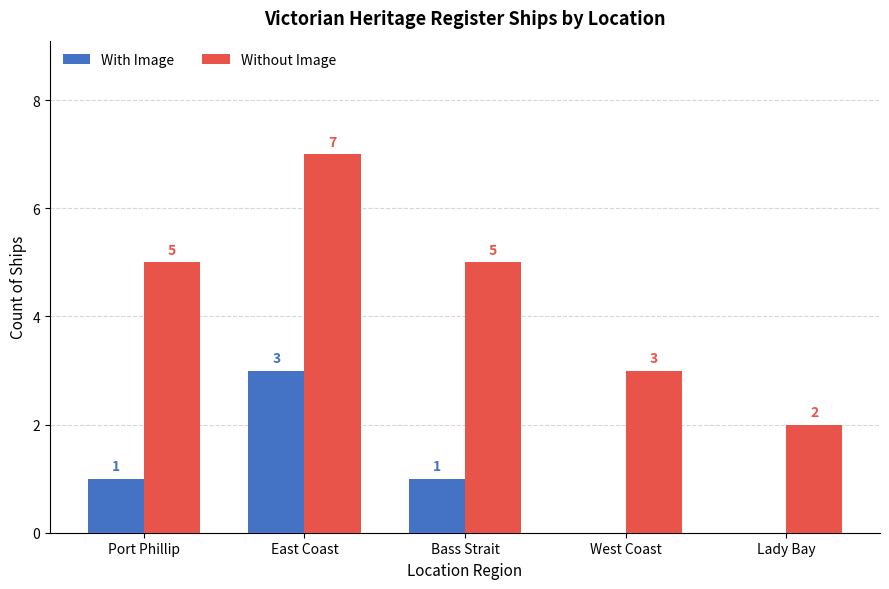

How many With Image values are between 0 and 1?

4